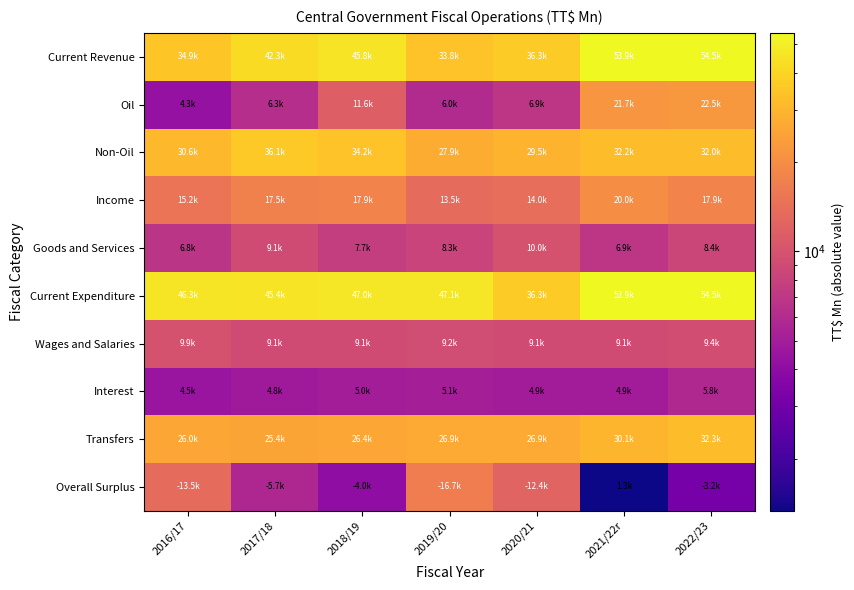

Between 2016/17 and 2021/22r, which series saw the biggest shift?

Current Revenue